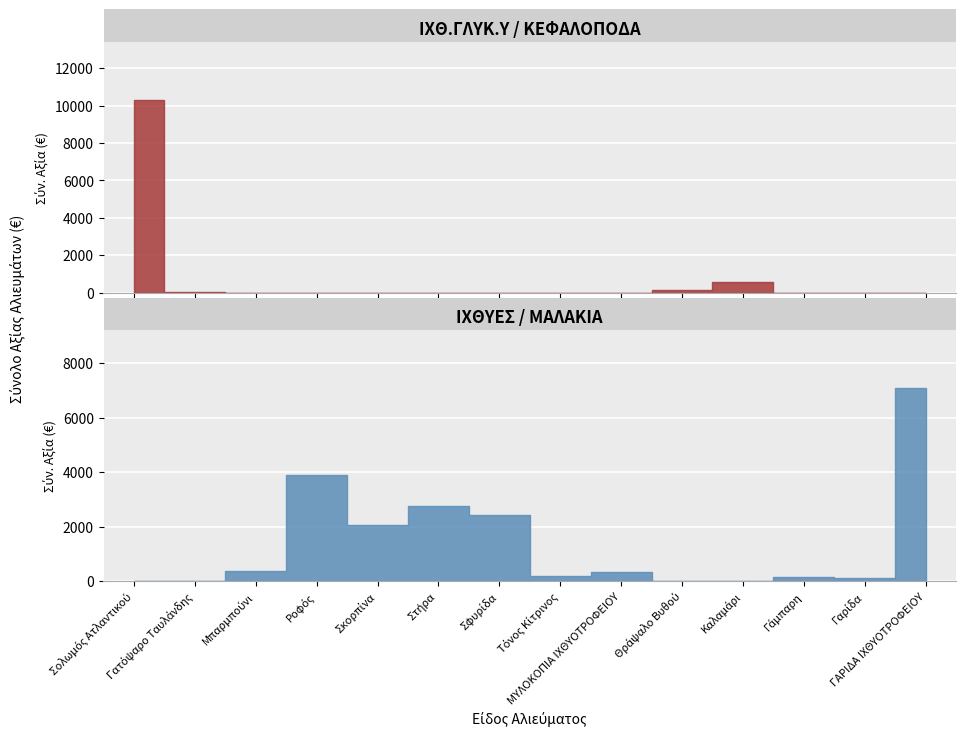

What are all the series names shown in the legend?

ΙΧΘ.ΓΛΥΚ.Υ / ΚΕΦΑΛΟΠΟΔΑ, ΙΧΘΥΕΣ / ΜΑΛΑΚΙΑ